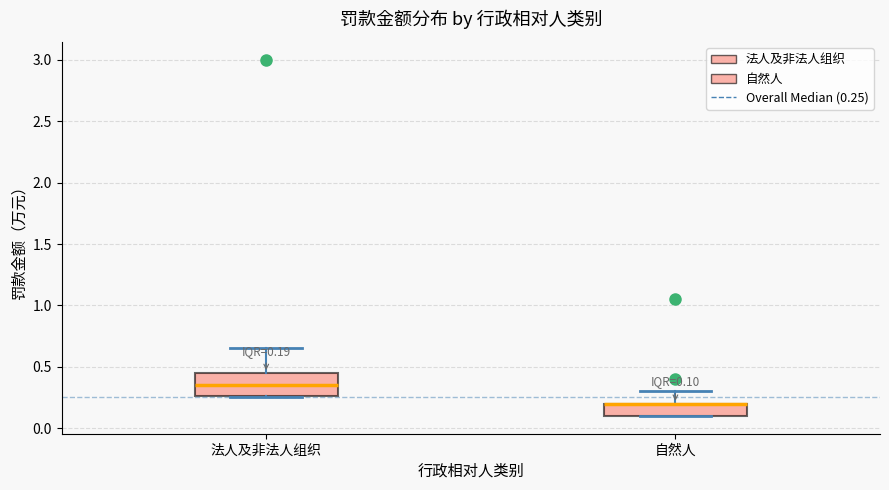

Which box is the tallest, from its lower edge to its upper edge?

法人及非法人组织